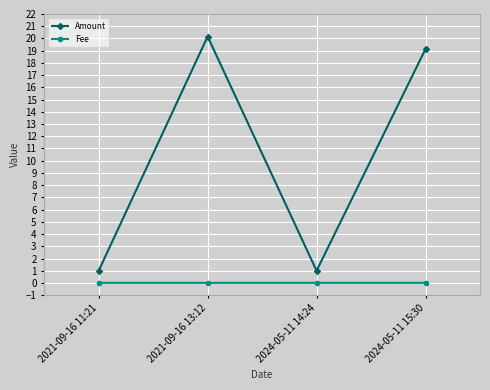

The value of Amount at 2021-09-16 11:21 is 1.0. True or false?

True